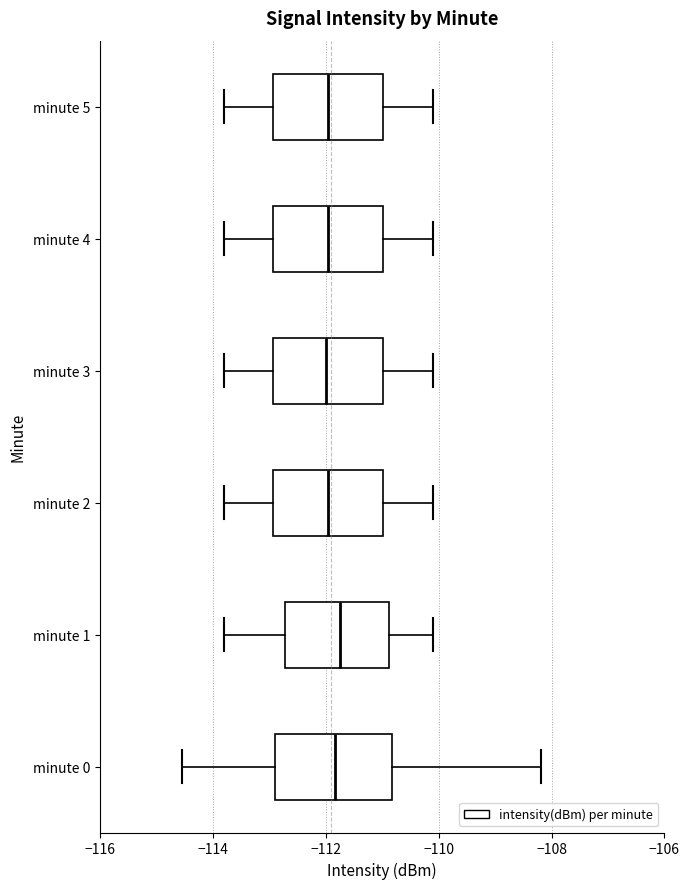

Where is the right edge of the box for minute 1 on the x-axis? The values are not printed on the chart, so give them approximately, as read against the axis.

-110.8